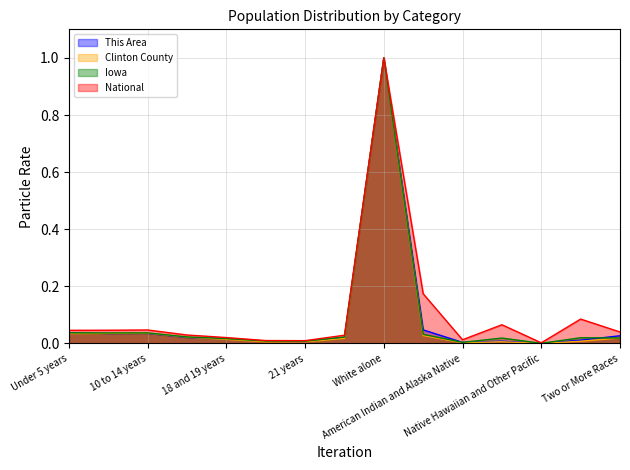

What is the maximum value shown in the chart?

1.0